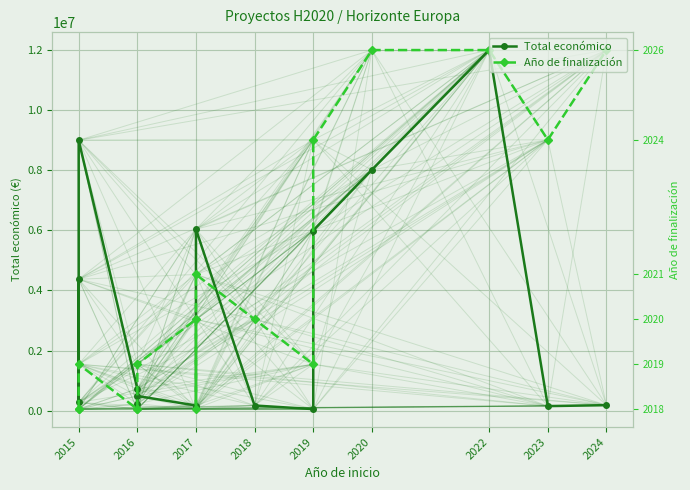

True or false: Año de finalización and Total económico cross at least once.

True